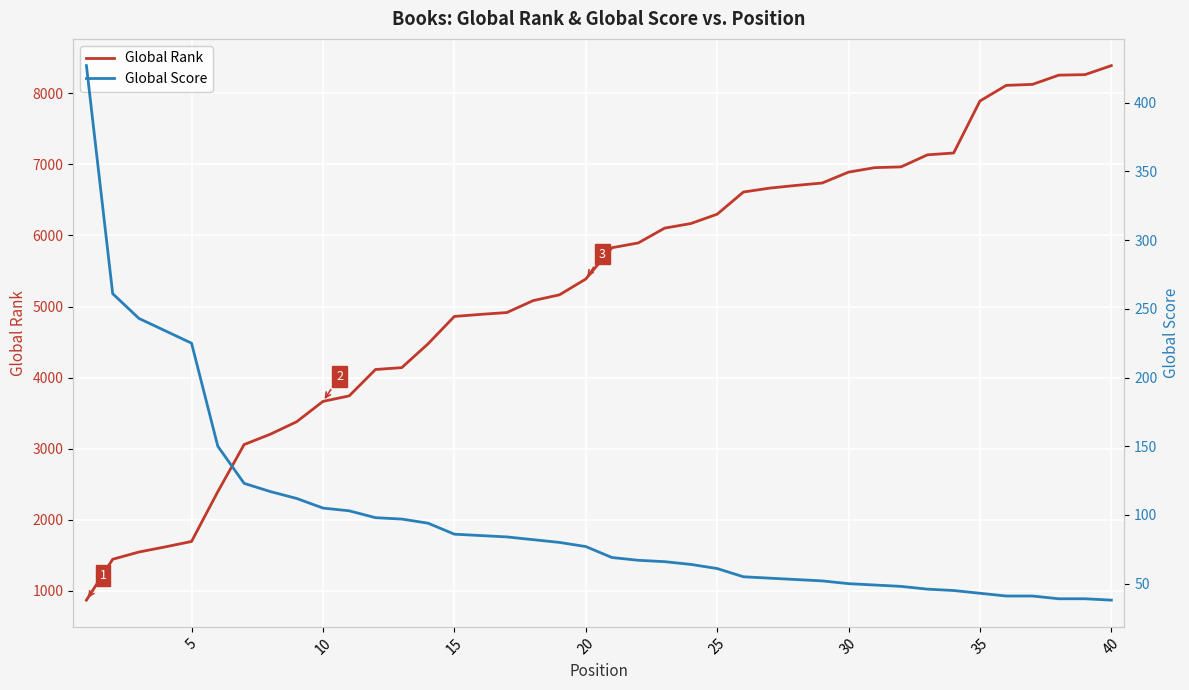

How many lines are shown in the chart?

2